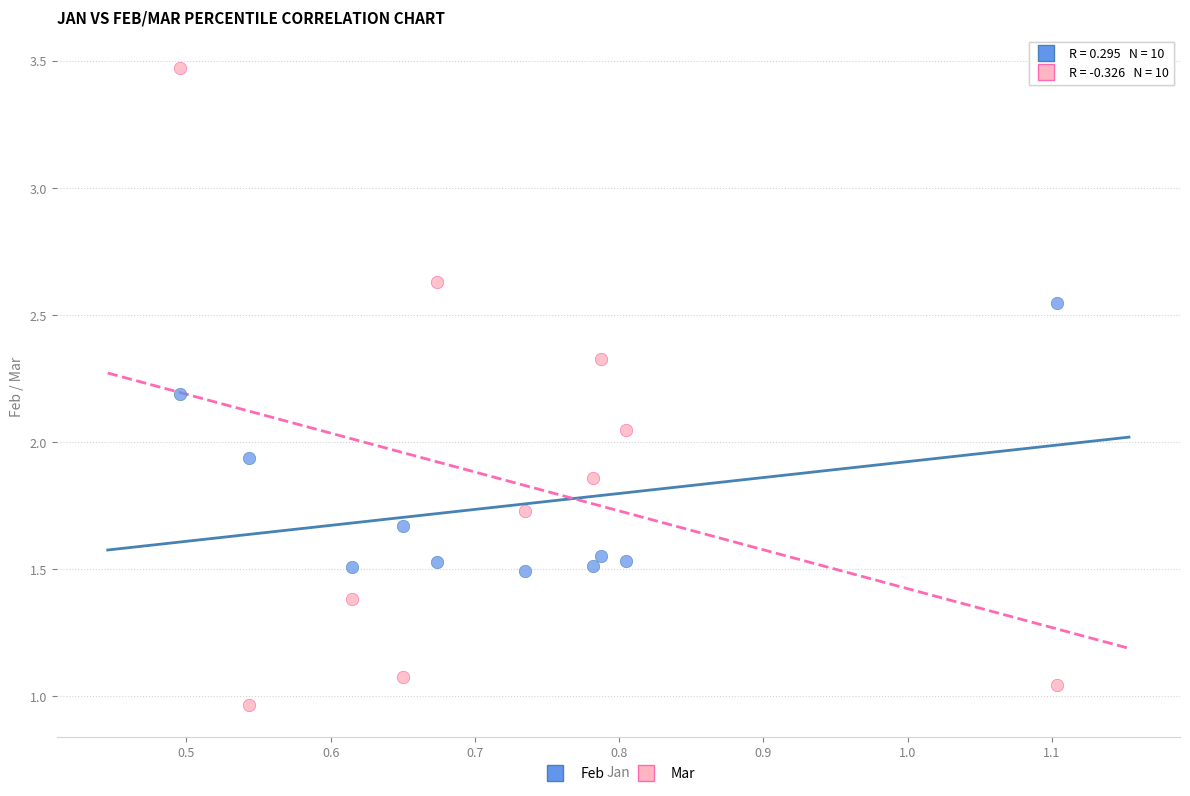

What are all the series names shown in the legend?

Feb, Mar